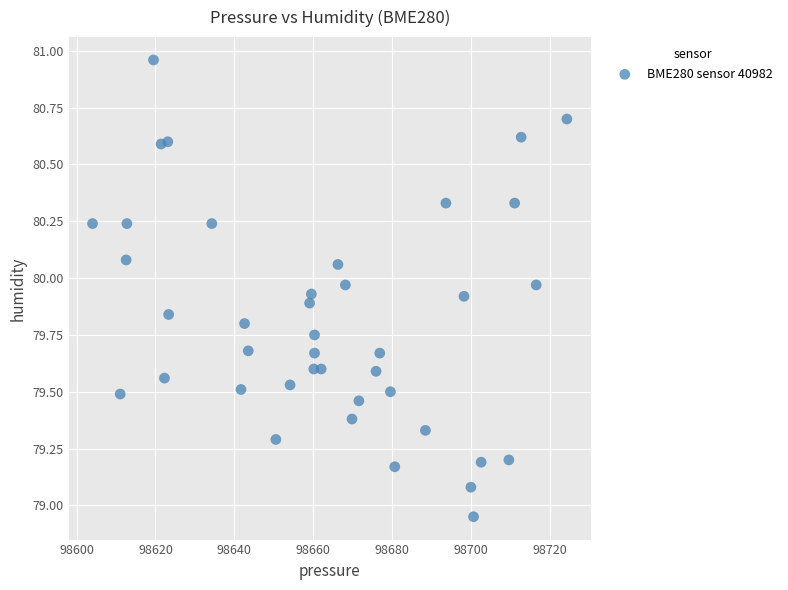

What is the range of X values (max minus min)?

120.3